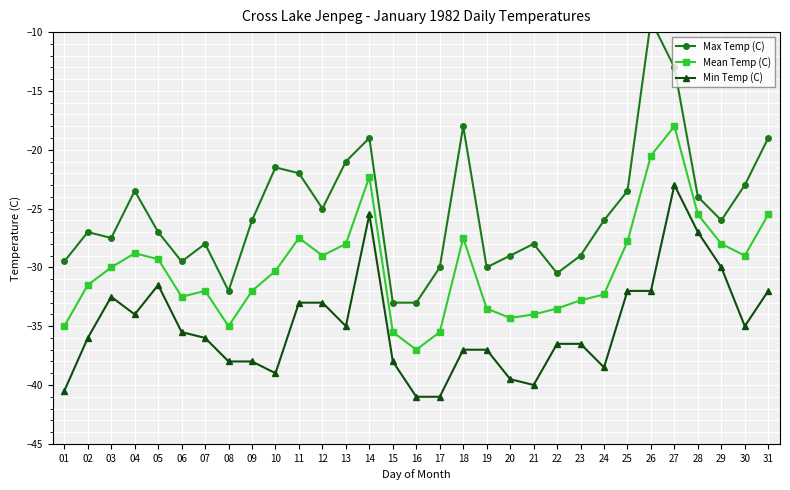

What is the sum of all Mean Temp (C) values?

-933.4